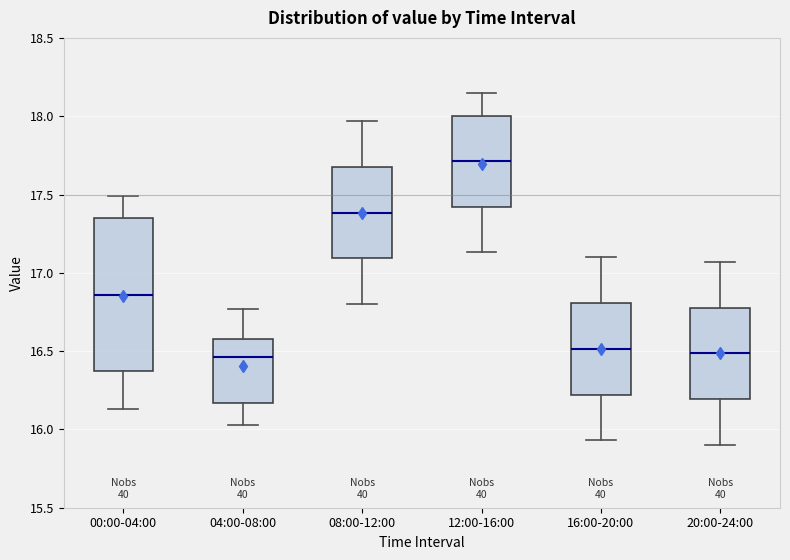

Which box's median line is the highest?

12:00-16:00